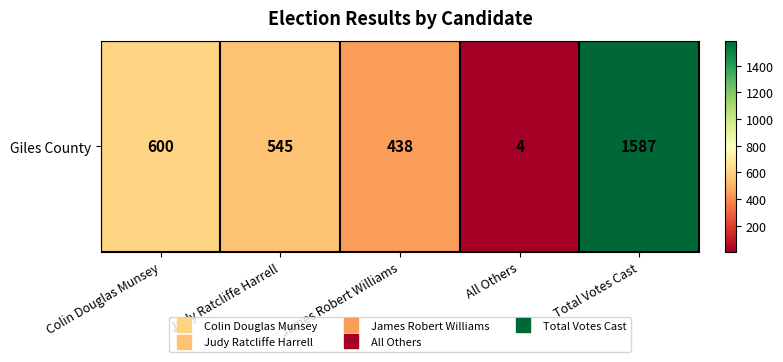

List the labels in order of value, largest first.

Total Votes Cast, Colin Douglas Munsey, Judy Ratcliffe Harrell, James Robert Williams, All Others